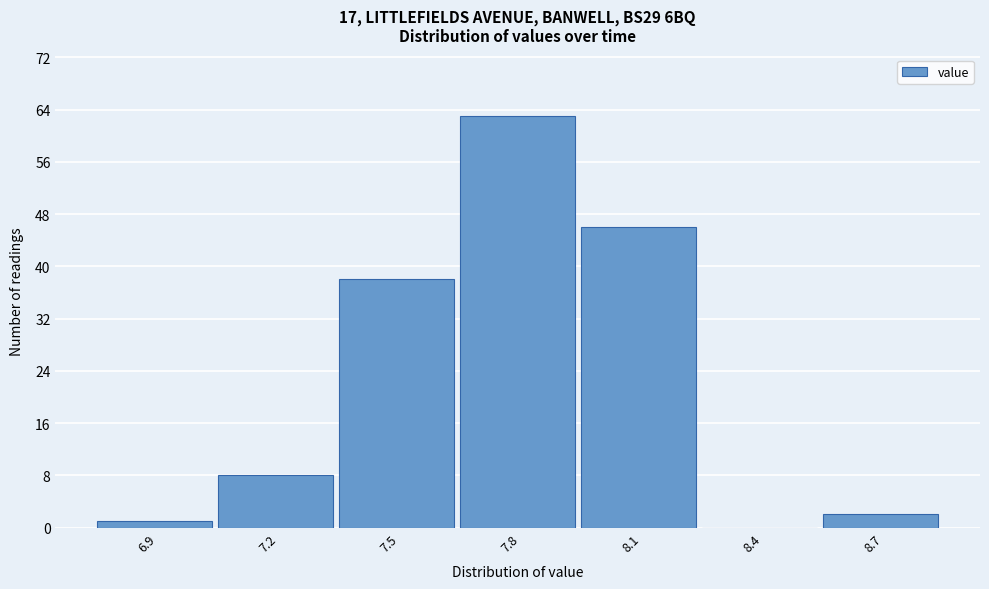

Reading left to right, transcribe all the data shown in this chart.

6.9=1	7.2=8	7.5=38	7.8=63	8.1=46	8.4=0	8.7=2